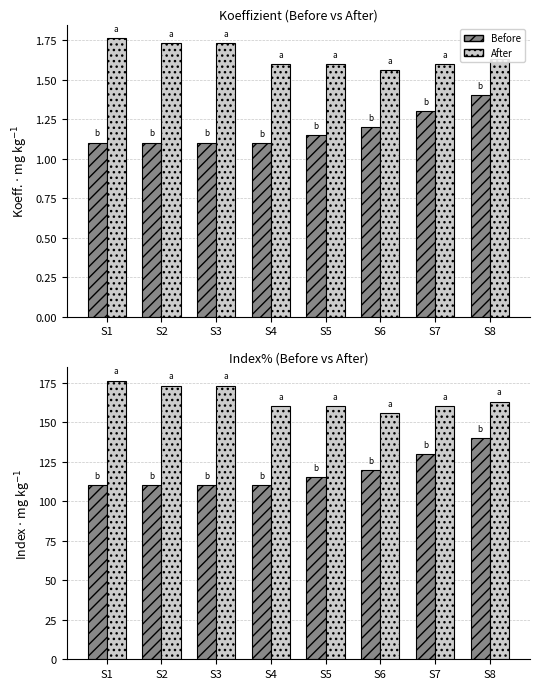

How many series are shown in this chart?

2